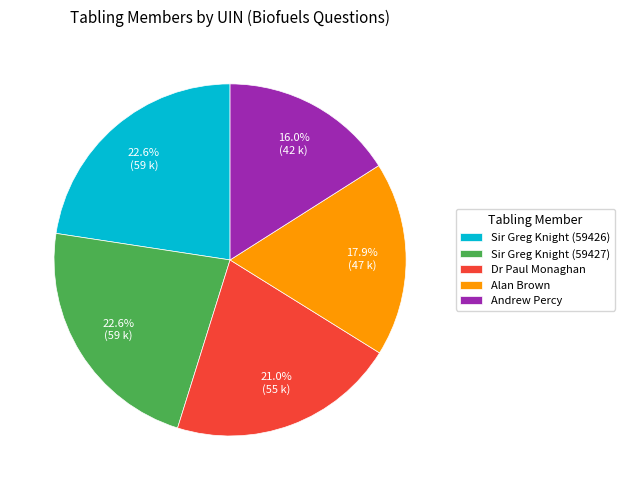

To the nearest percent, what is the average slice percentage?

20%